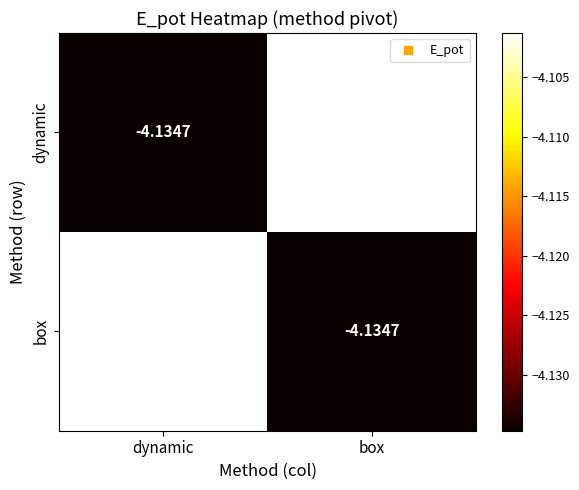

At which label does box reach its minimum?

box